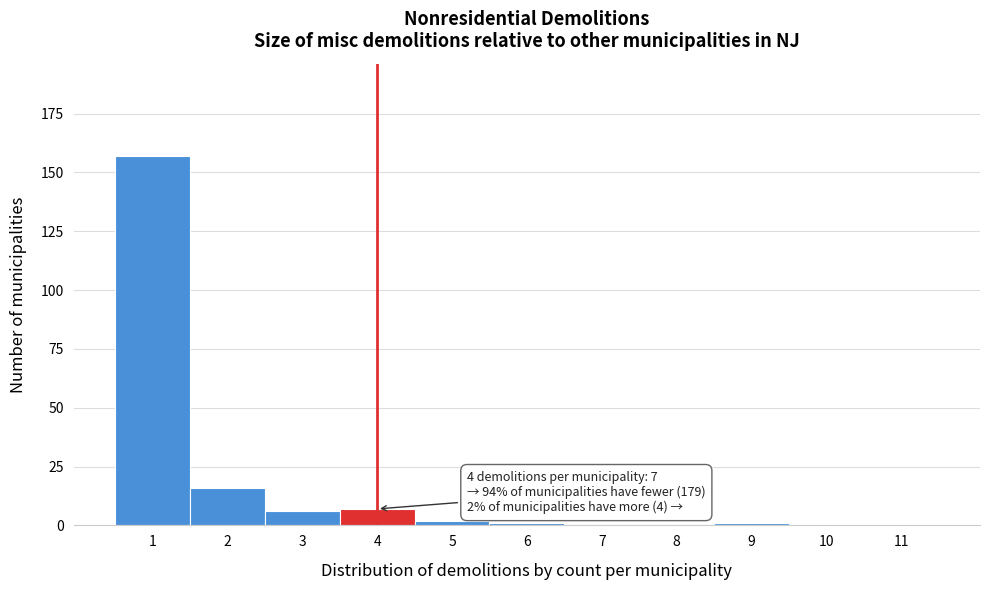

Over which range of the x-axis is the bar tallest?

0.5 to 1.5